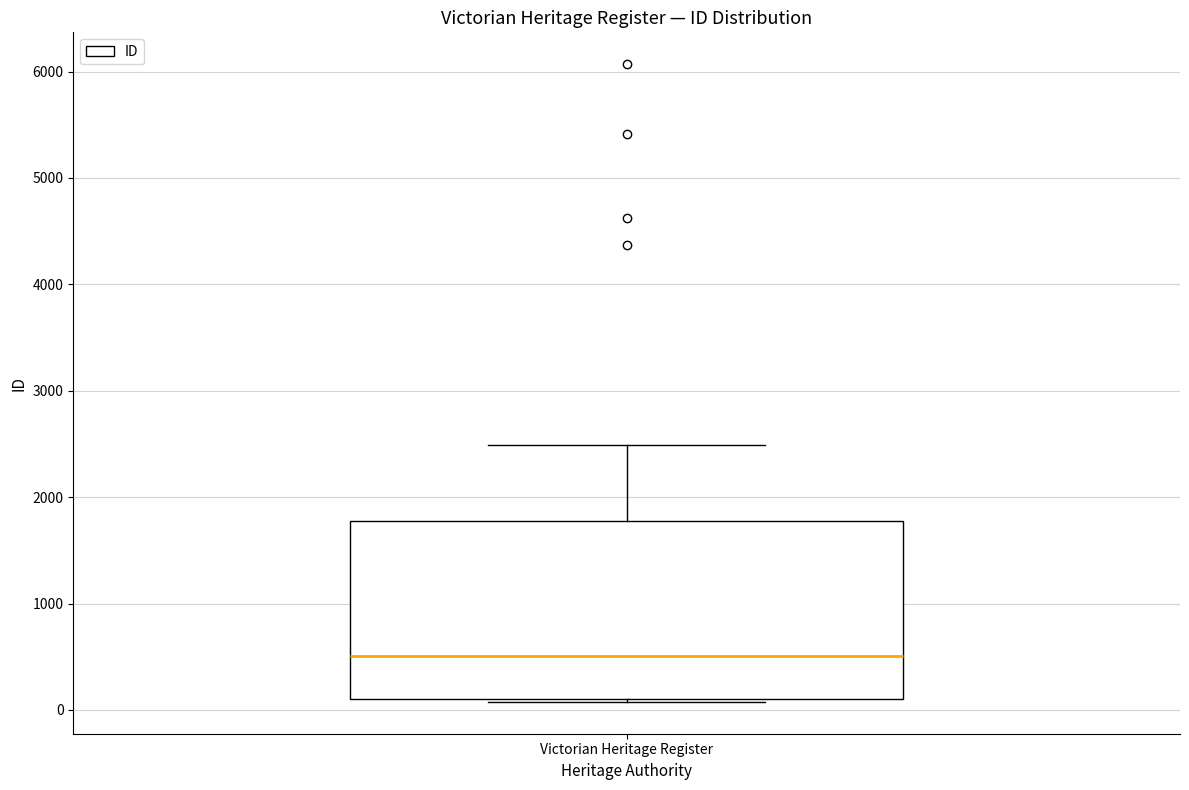

Read this box plot against the y-axis: the position of the median line, the range covered by the box, and the ends of both whiskers. The values are not printed on the chart, so give them approximately, as read against the axis.

median 500, box 100 to 1800, whiskers 100 to 2500